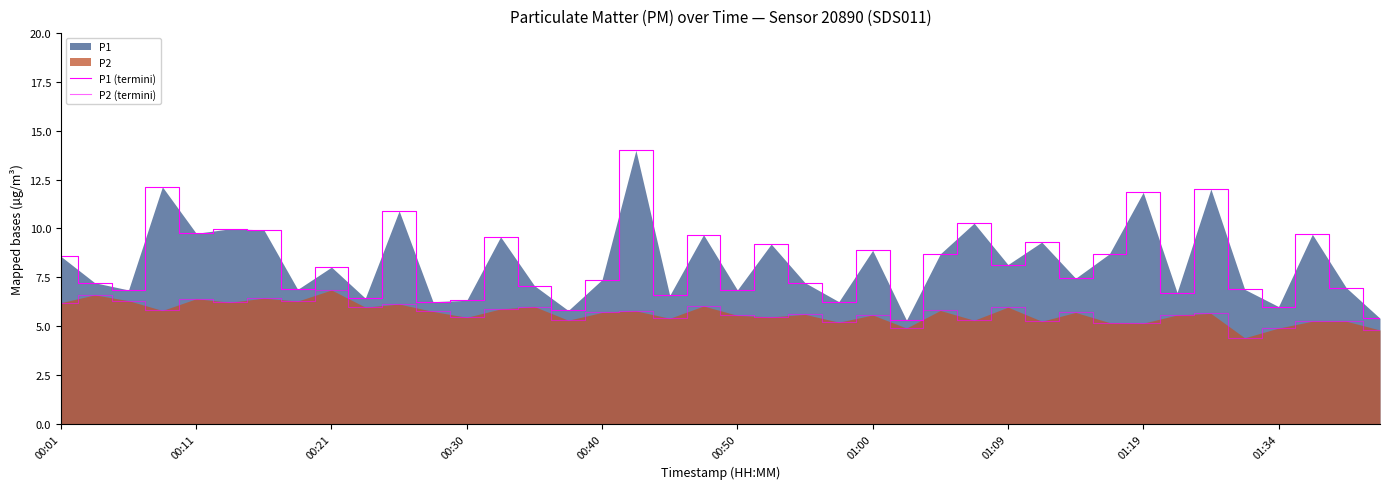

What is the difference between the maximum and minimum values in the P2 (termini) series?

2.4